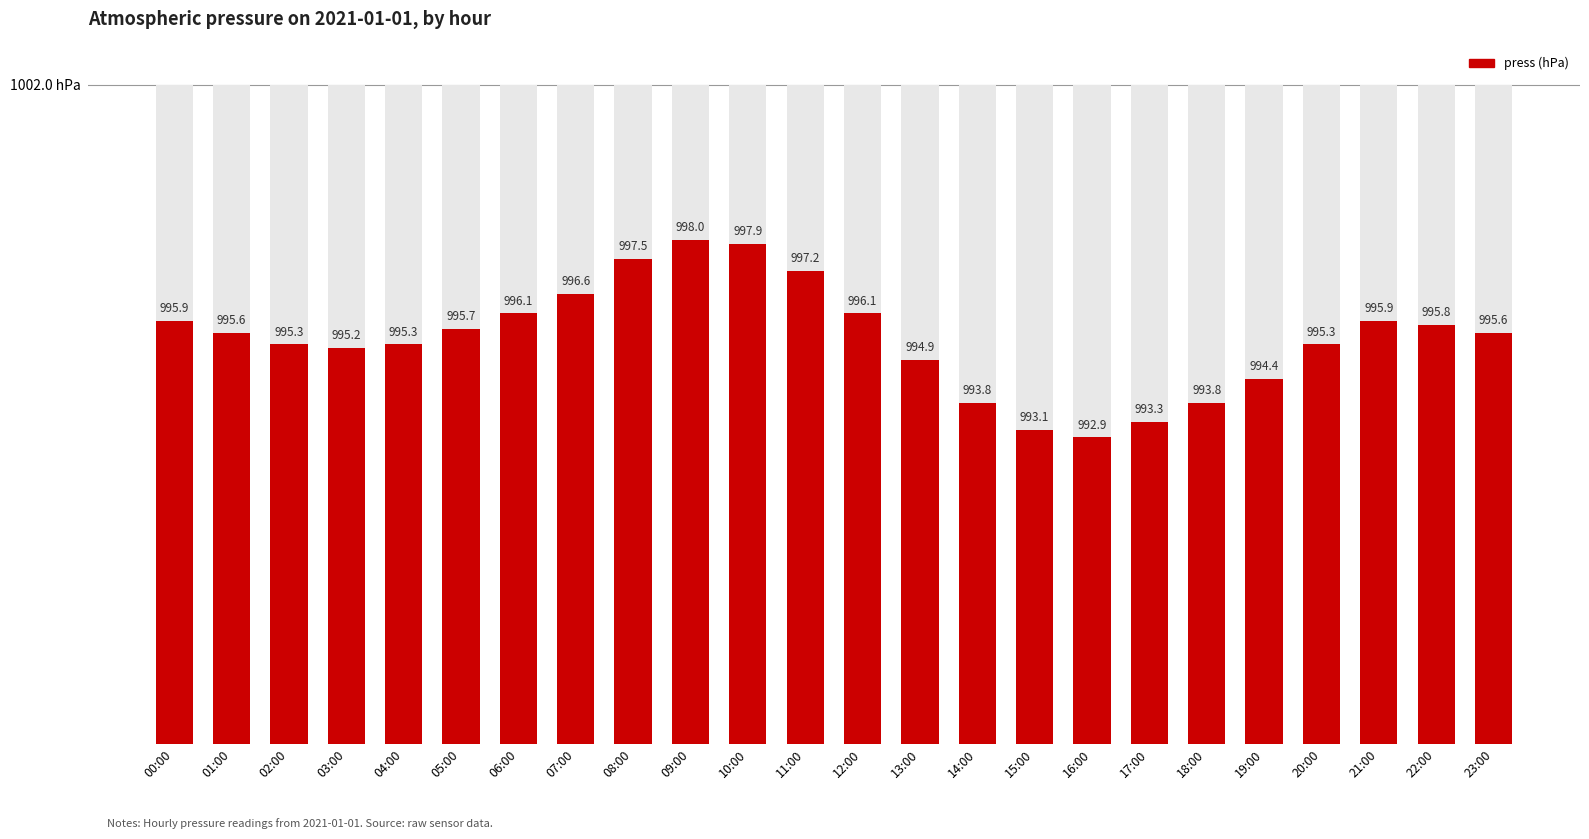

Are the bars horizontal?

No